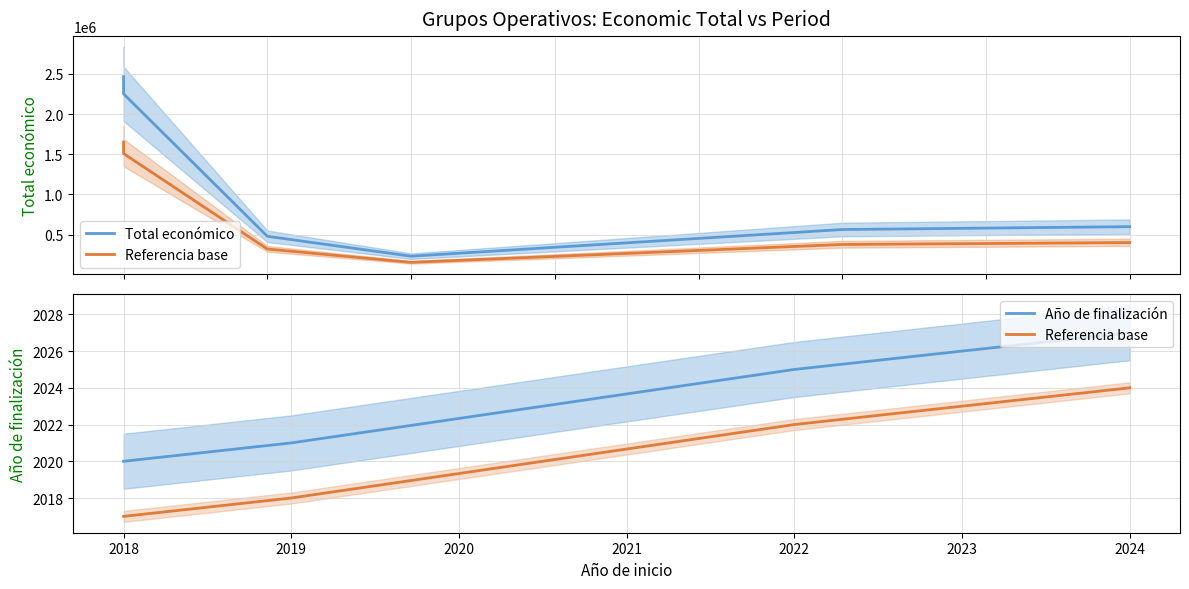

How many data points in Total económico are above 599211?

2